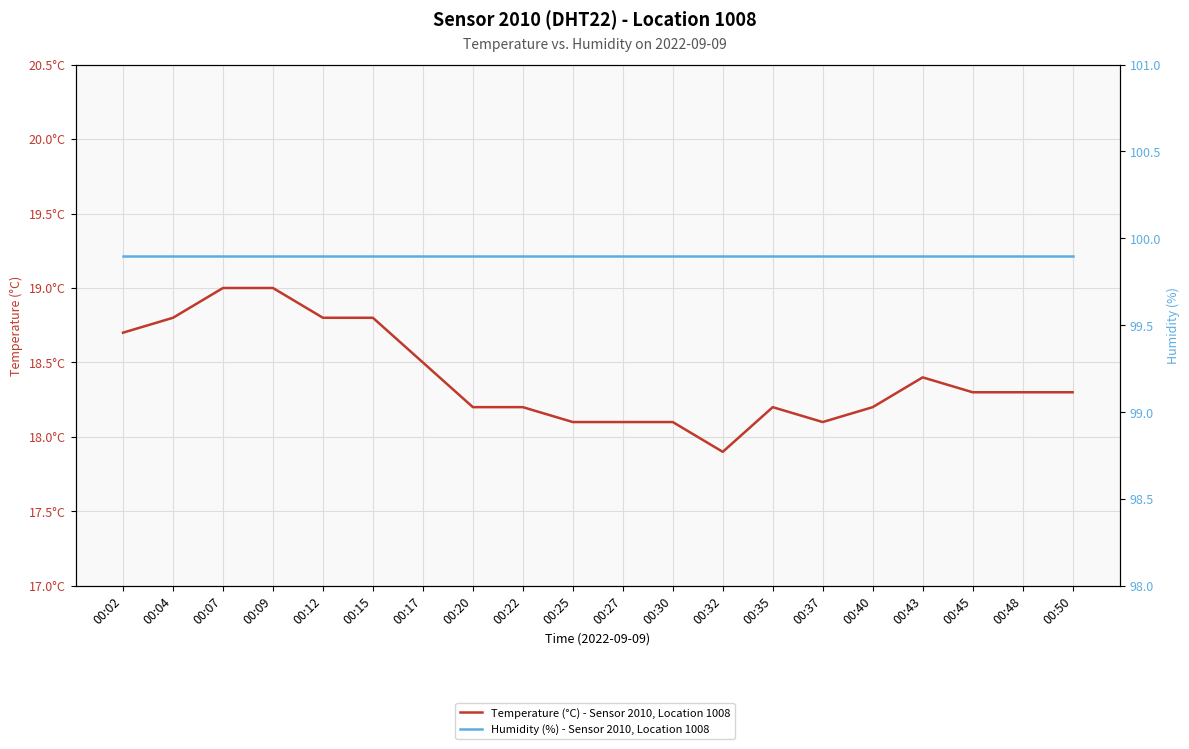

Reading right to left, extract all data points from this chart.

Temperature (°C) - Sensor 2010, Location 1008: 18.3	18.3	18.3	18.4	18.2	18.1	18.2	17.9	18.1	18.1	18.1	18.2	18.2	18.5	18.8	18.8	19.0	19.0	18.8	18.7
Humidity (%) - Sensor 2010, Location 1008: 99.9	99.9	99.9	99.9	99.9	99.9	99.9	99.9	99.9	99.9	99.9	99.9	99.9	99.9	99.9	99.9	99.9	99.9	99.9	99.9